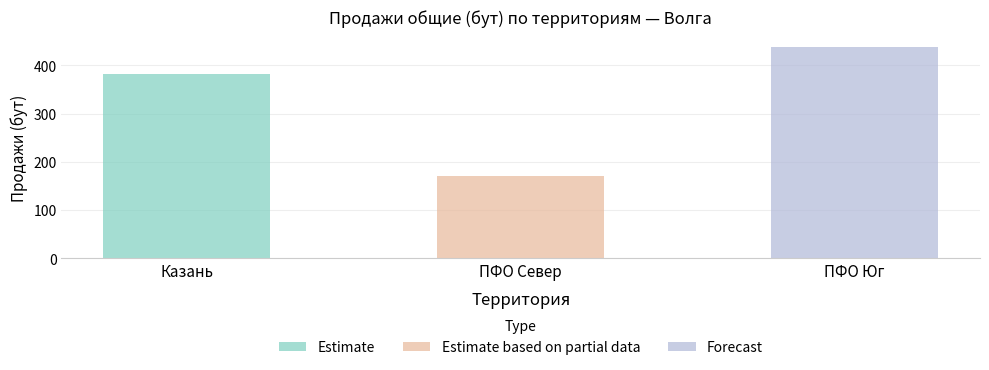

The Forecast series shows 257.5 at ПФО Север. True or false?

False